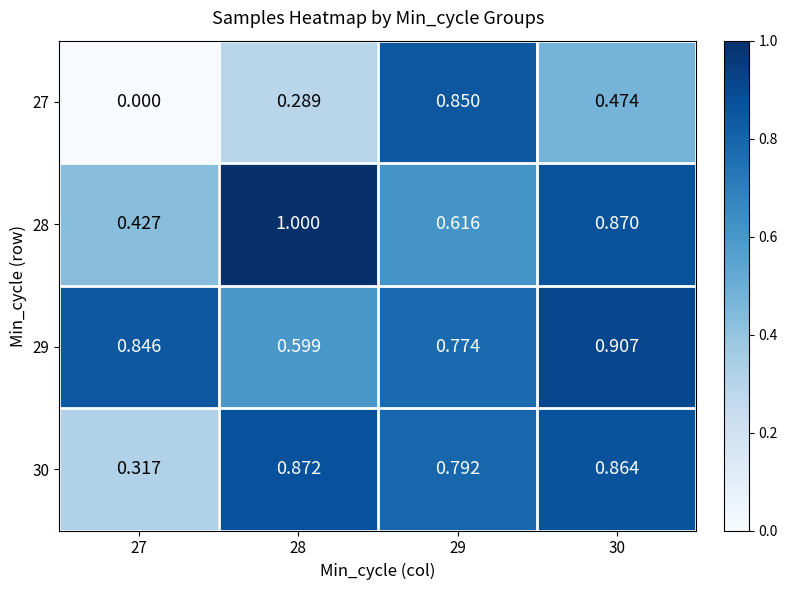

At 30, list the series in order from largest to smallest.

29, 28, 30, 27